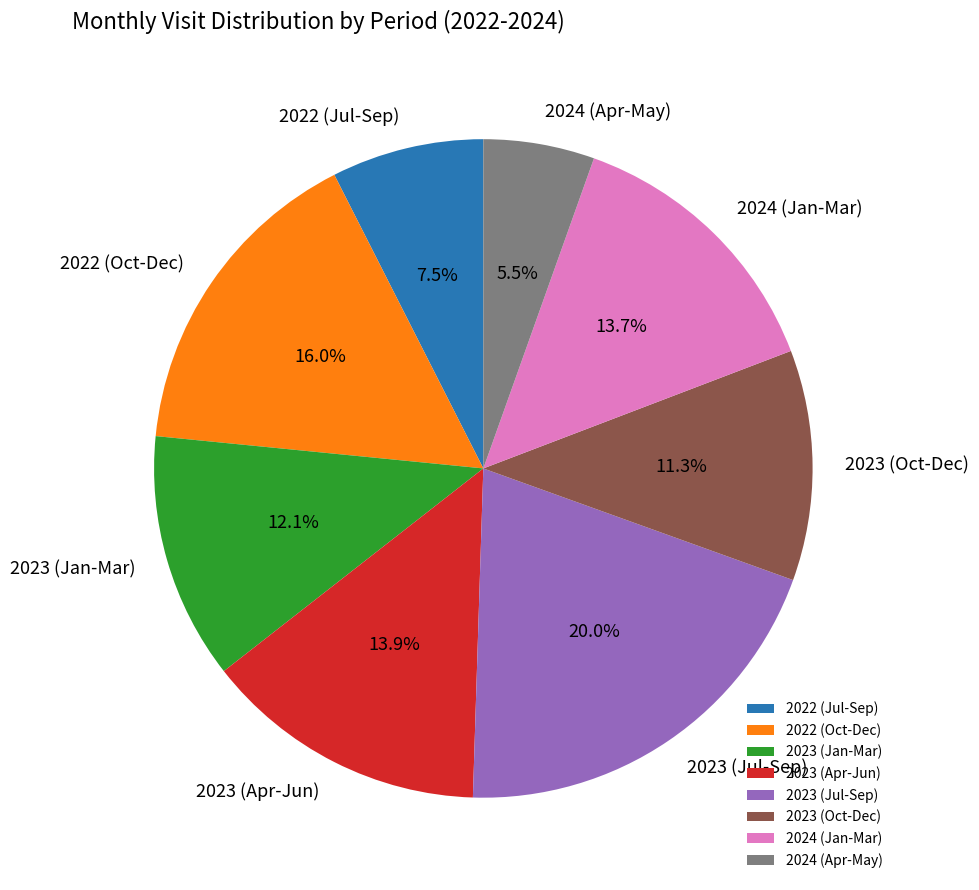

Approximately how many times larger is the value at 2023 (Jan-Mar) compared to 2024 (Apr-May)?

2.2